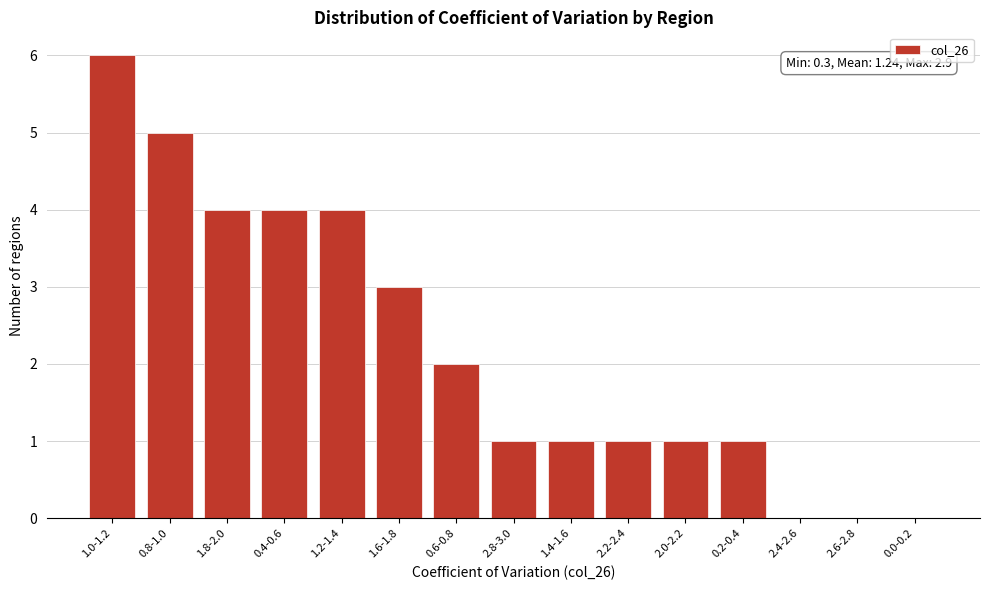

Reading left to right, transcribe all the data shown in this chart.

1.0-1.2=6	0.8-1.0=5	1.8-2.0=4	0.4-0.6=4	1.2-1.4=4	1.6-1.8=3	0.6-0.8=2	2.8-3.0=1	1.4-1.6=1	2.2-2.4=1	2.0-2.2=1	0.2-0.4=1	2.4-2.6=0	2.6-2.8=0	0.0-0.2=0